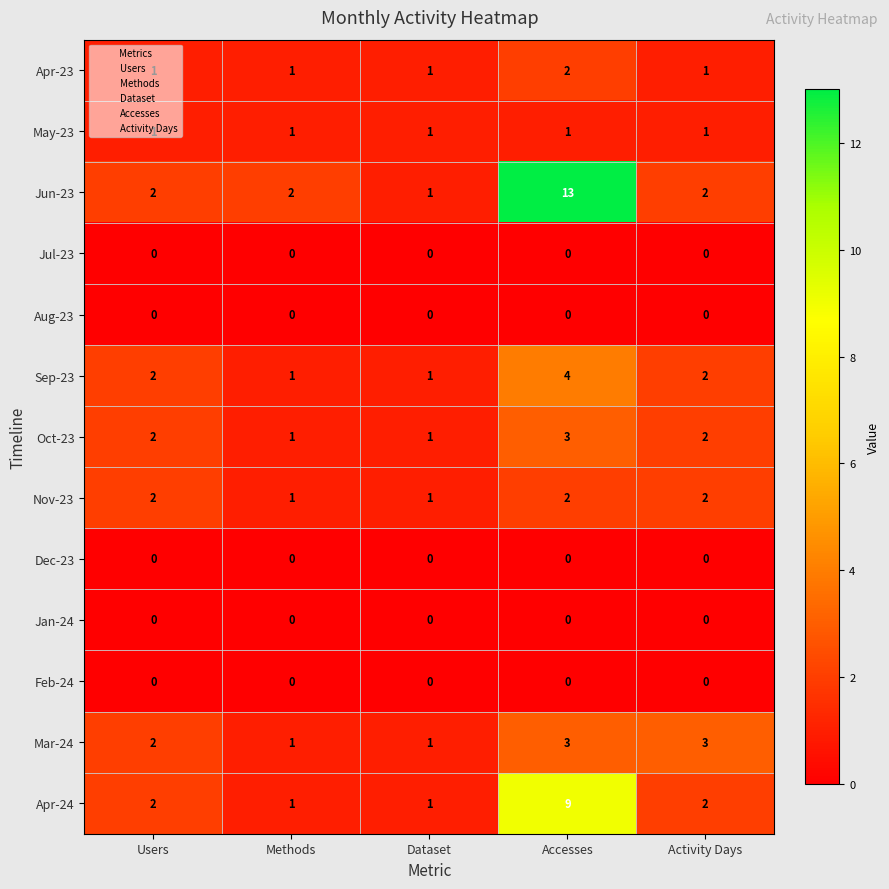

Count the Oct-23 values in the range 1 to 2.

4